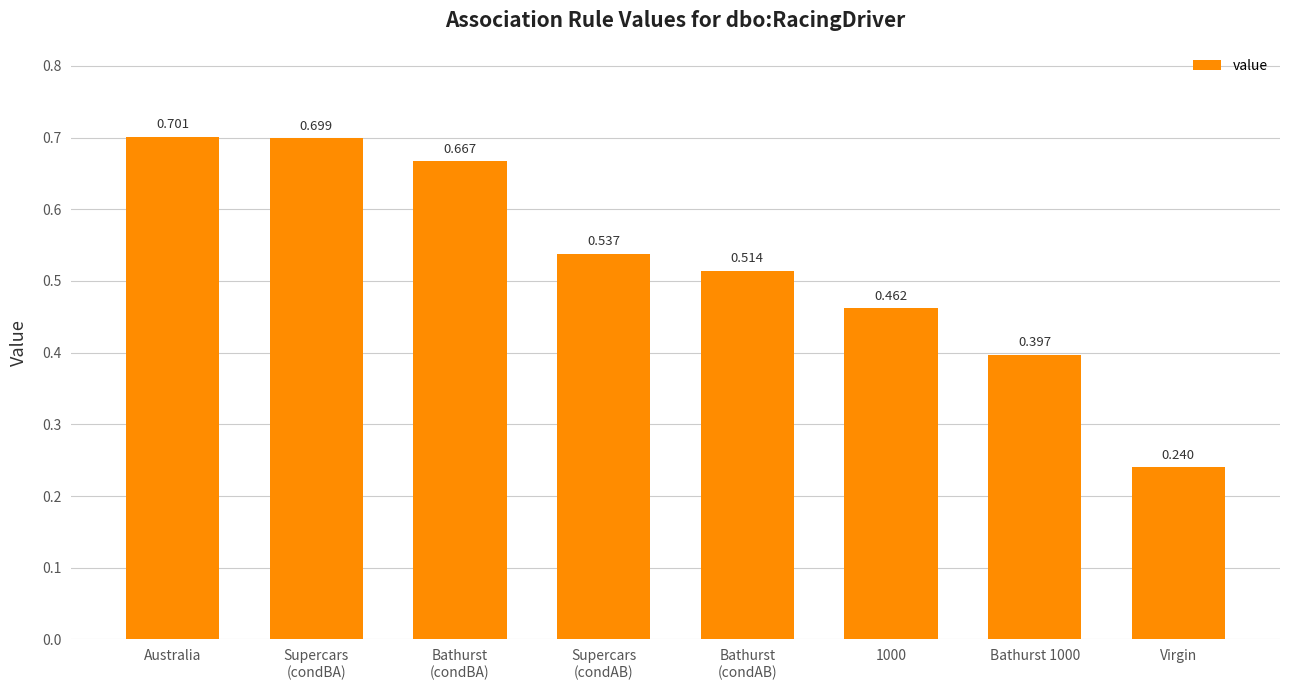

Which has a higher value, Bathurst
(condAB) or Bathurst 1000?

Bathurst
(condAB)